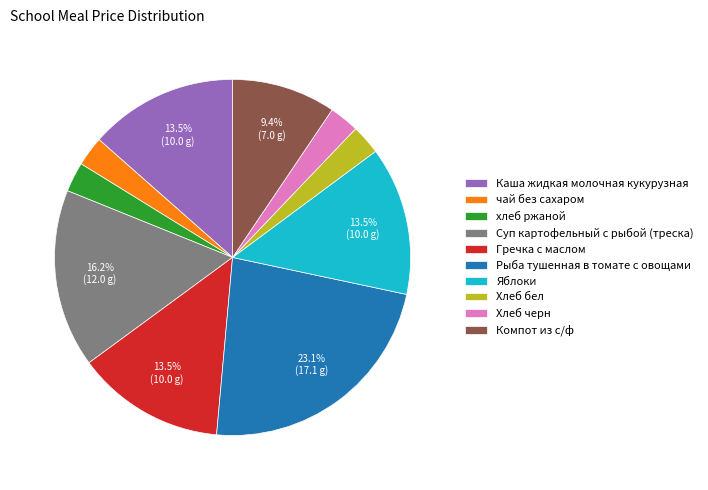

Which slice is the largest?

Рыба тушенная в томате с овощами